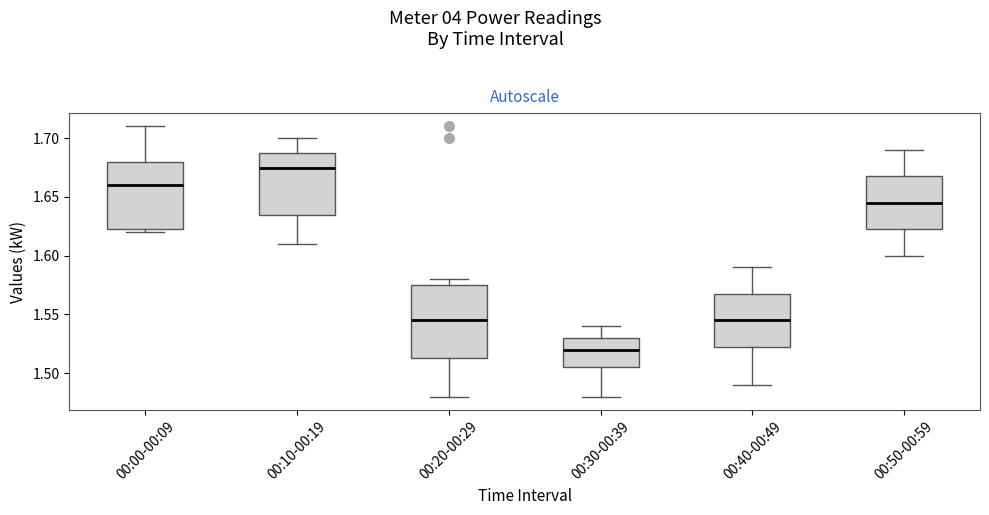

Reading left to right, read every box against the y-axis: the position of its median line, the range the box covers, and the ends of its whiskers. The values are not printed on the chart, so give them approximately, as read against the axis.

00:00-00:09: median 1.660, box 1.625 to 1.680, whiskers 1.620 to 1.710
00:10-00:19: median 1.675, box 1.635 to 1.690, whiskers 1.610 to 1.700
00:20-00:29: median 1.545, box 1.515 to 1.575, whiskers 1.480 to 1.580
00:30-00:39: median 1.520, box 1.505 to 1.530, whiskers 1.480 to 1.540
00:40-00:49: median 1.545, box 1.525 to 1.570, whiskers 1.490 to 1.590
00:50-00:59: median 1.645, box 1.625 to 1.670, whiskers 1.600 to 1.690